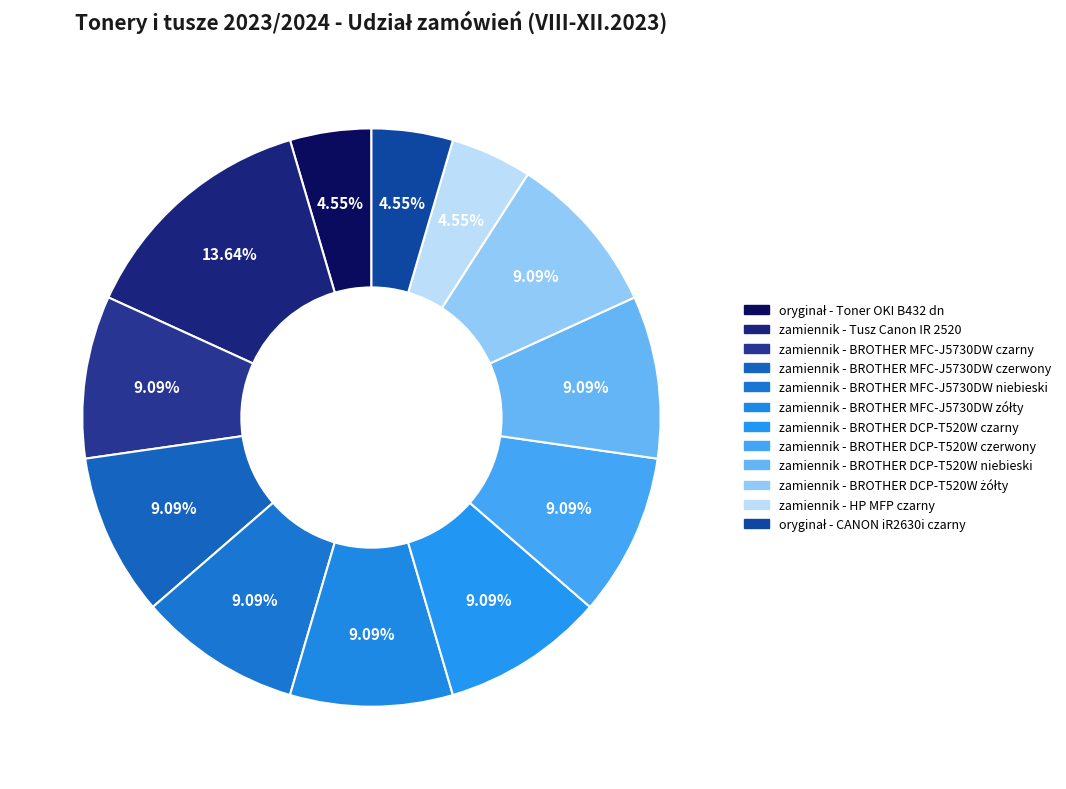

How many segments does this pie chart have?

12